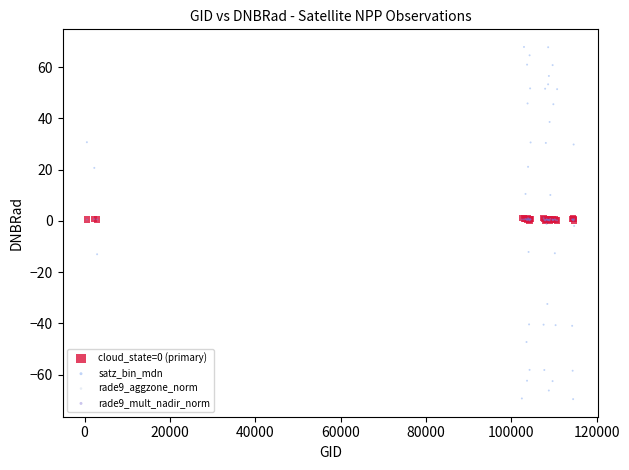

Which series has the largest Y range (max minus min)?

satz_bin_mdn